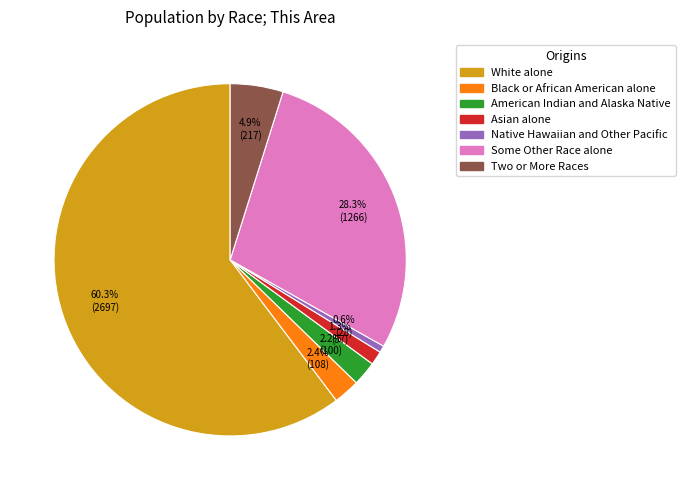

Between American Indian and Alaska Native and Two or More Races, which is larger?

Two or More Races